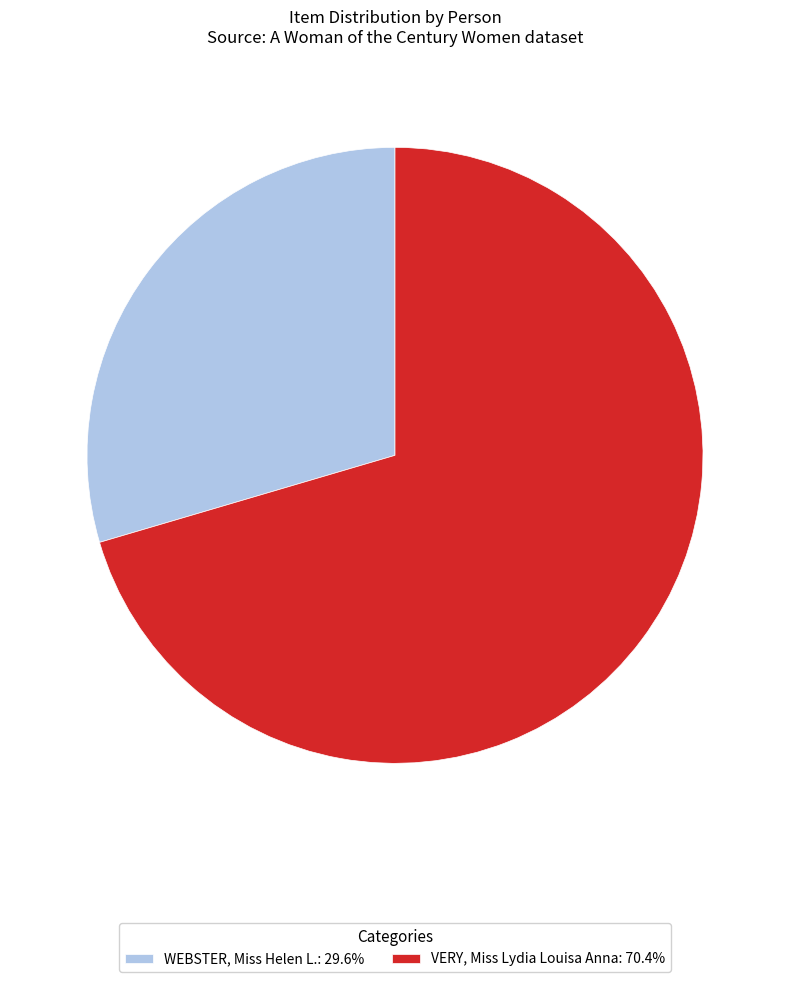

How many slices are in this pie chart?

2